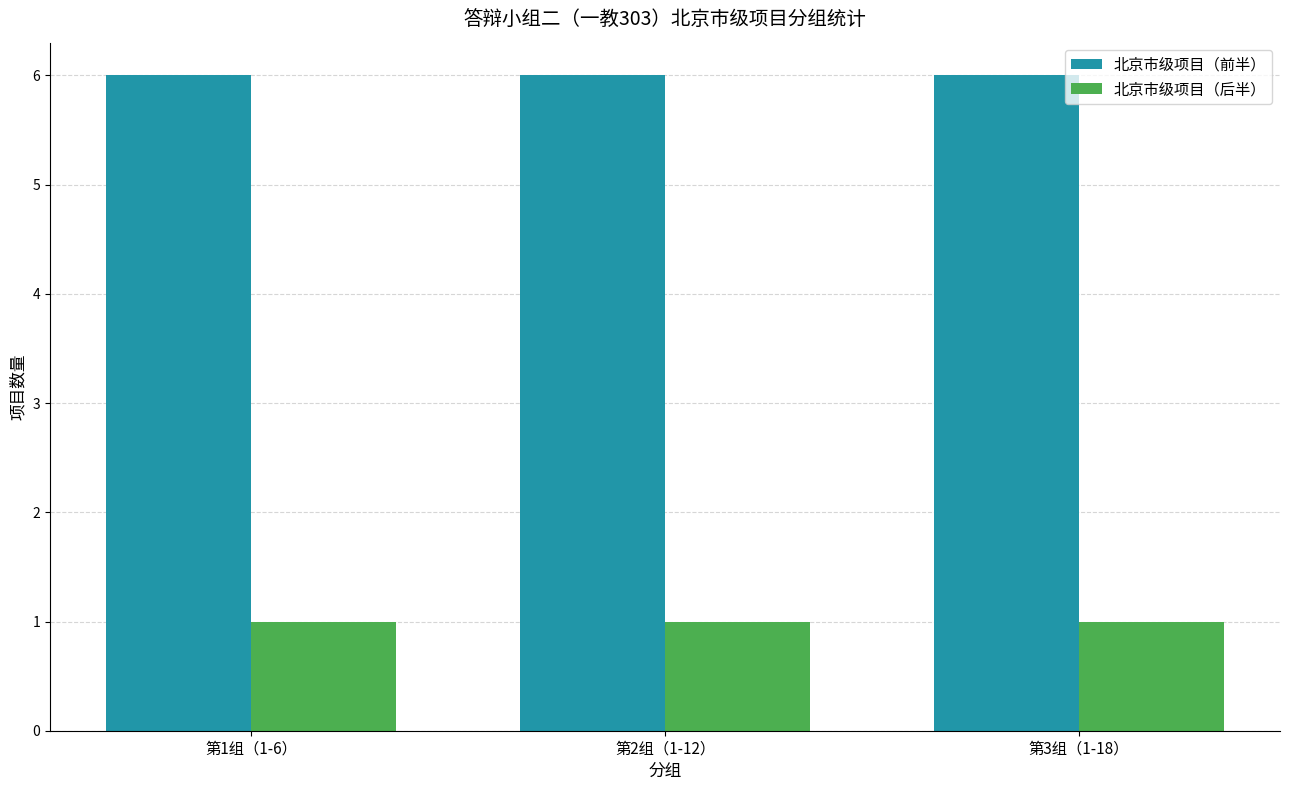

What is the lowest value of the 北京市级项目（前半） series?

6